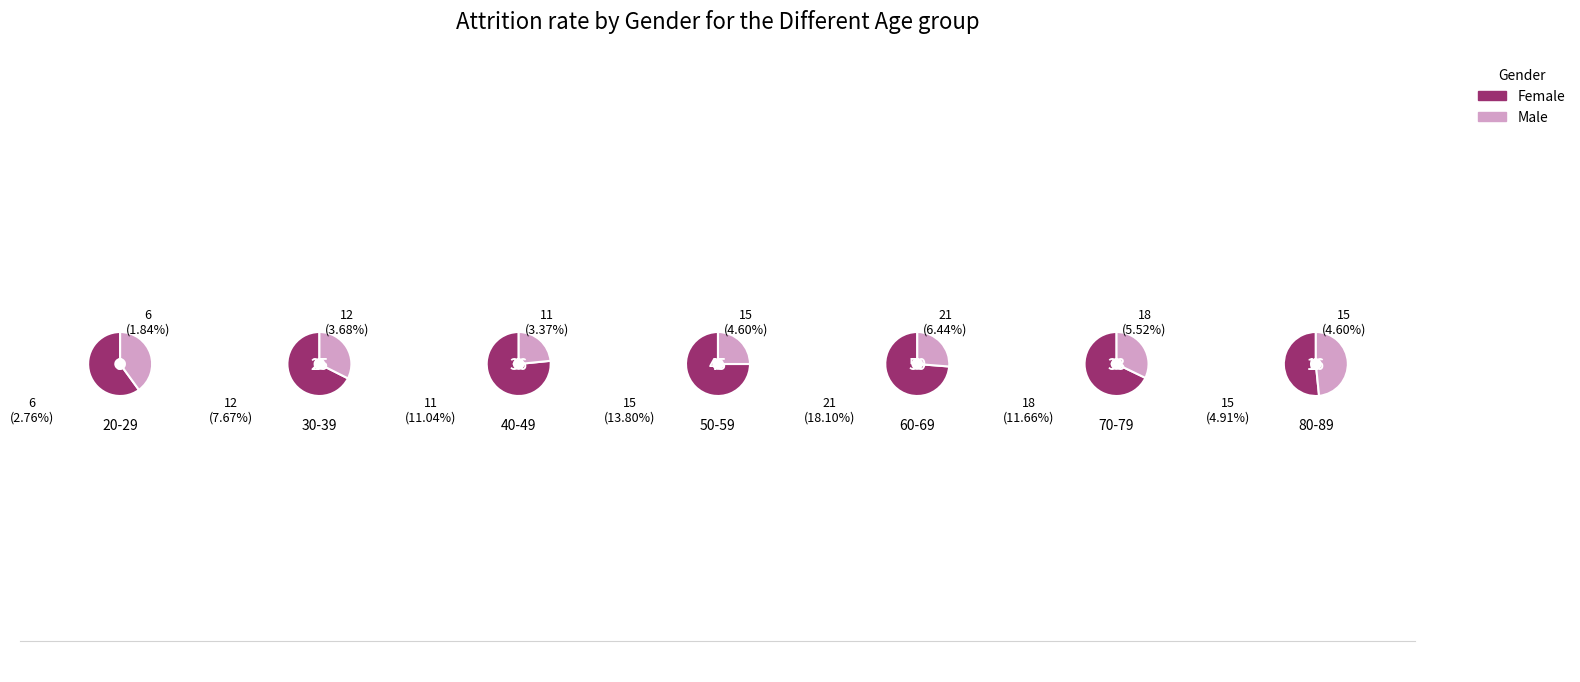

To the nearest percent, what percentage of the pie is 4?

21%